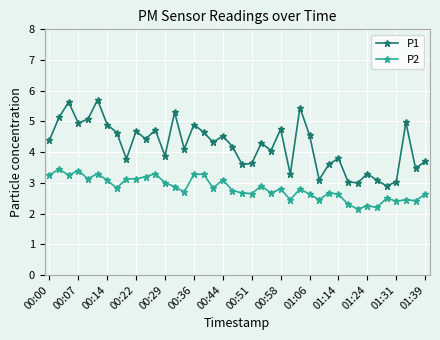

List the series in order of their peak value, highest first.

P1, P2